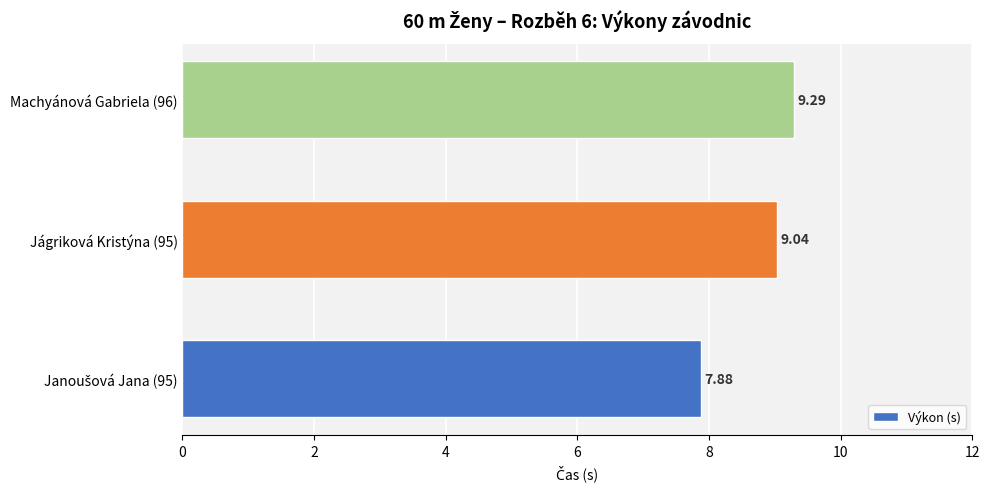

What is the smallest value displayed?

7.9